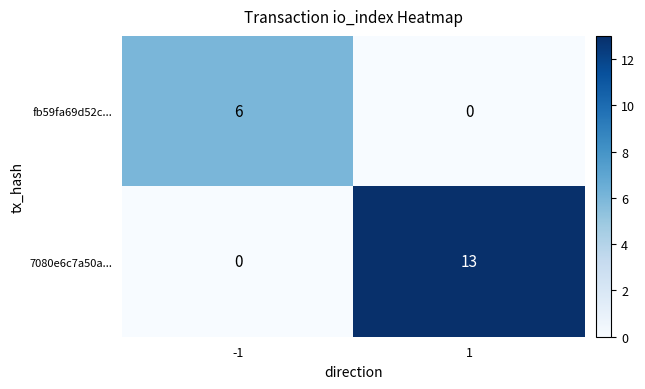

How many values in the 7080e6c7a50a... series are below 13?

1